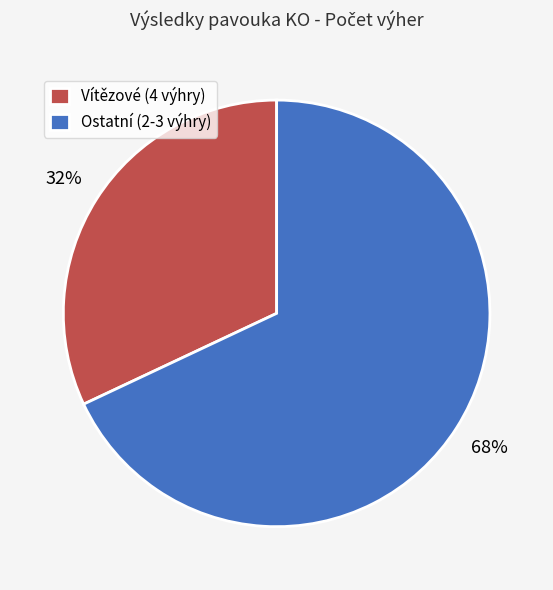

Is there any slice that represents more than half of the pie?

Yes